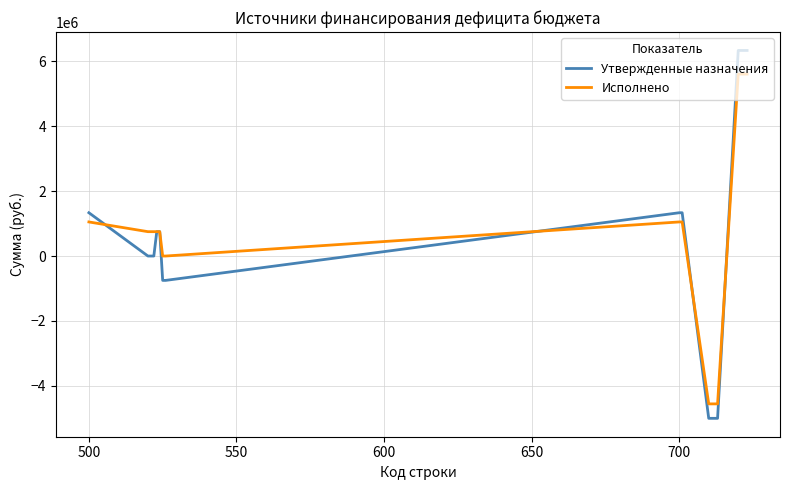

What is the lowest value of the Утвержденные назначения series?

-4996449.9